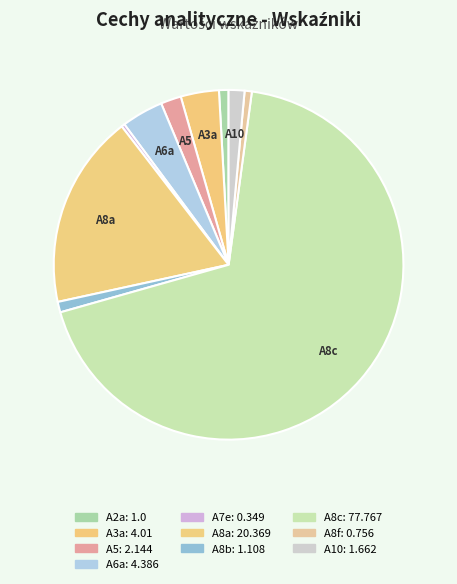

How many segments does this pie chart have?

10